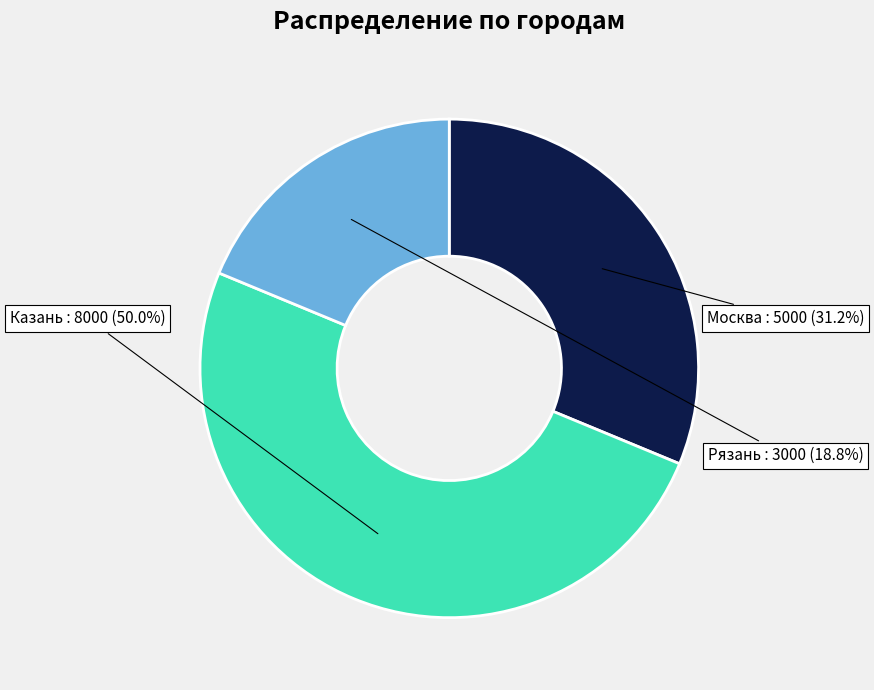

Is the sum of Рязань and Казань greater than half?

Yes